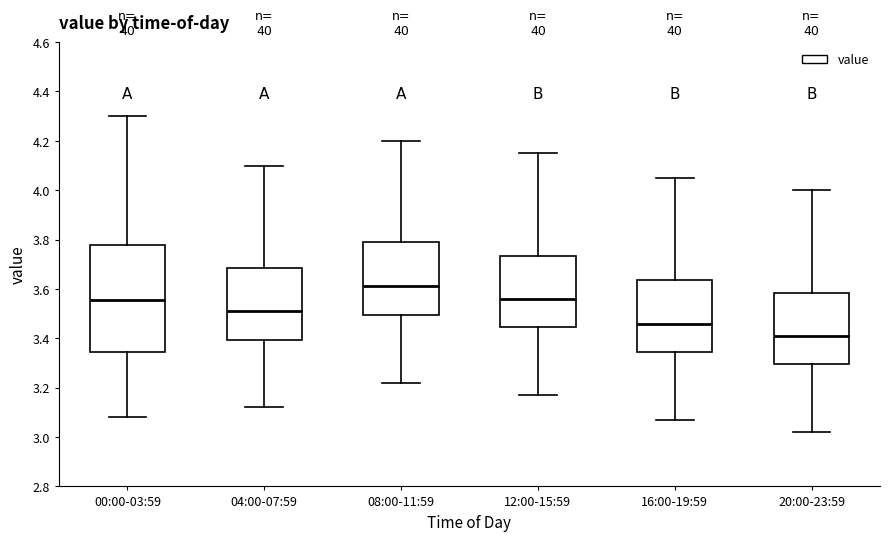

Reading left to right, read every box against the y-axis: the position of its median line, the range the box covers, and the ends of its whiskers. The values are not printed on the chart, so give them approximately, as read against the axis.

00:00-03:59: median 3.56, box 3.34 to 3.78, whiskers 3.08 to 4.30
04:00-07:59: median 3.52, box 3.40 to 3.68, whiskers 3.12 to 4.10
08:00-11:59: median 3.62, box 3.50 to 3.80, whiskers 3.22 to 4.20
12:00-15:59: median 3.56, box 3.44 to 3.74, whiskers 3.18 to 4.16
16:00-19:59: median 3.46, box 3.34 to 3.64, whiskers 3.08 to 4.06
20:00-23:59: median 3.42, box 3.30 to 3.58, whiskers 3.02 to 4.00